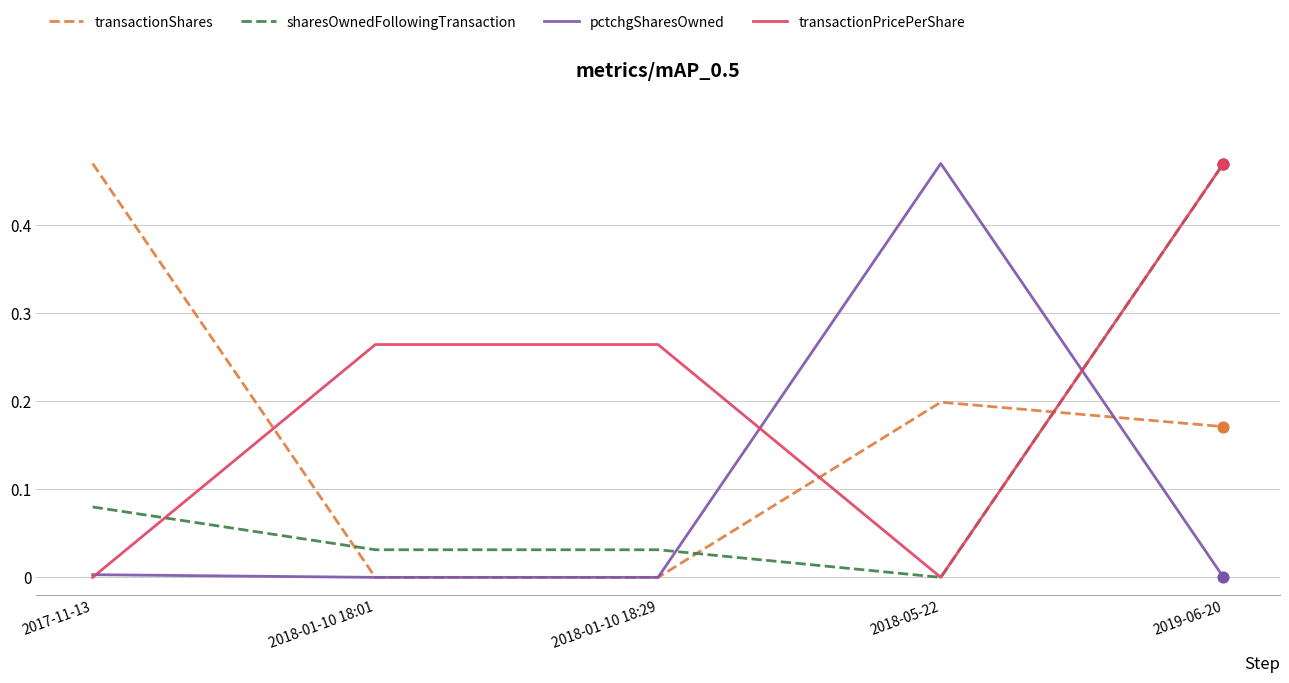

What are all the series names shown in the legend?

transactionShares, sharesOwnedFollowingTransaction, pctchgSharesOwned, transactionPricePerShare